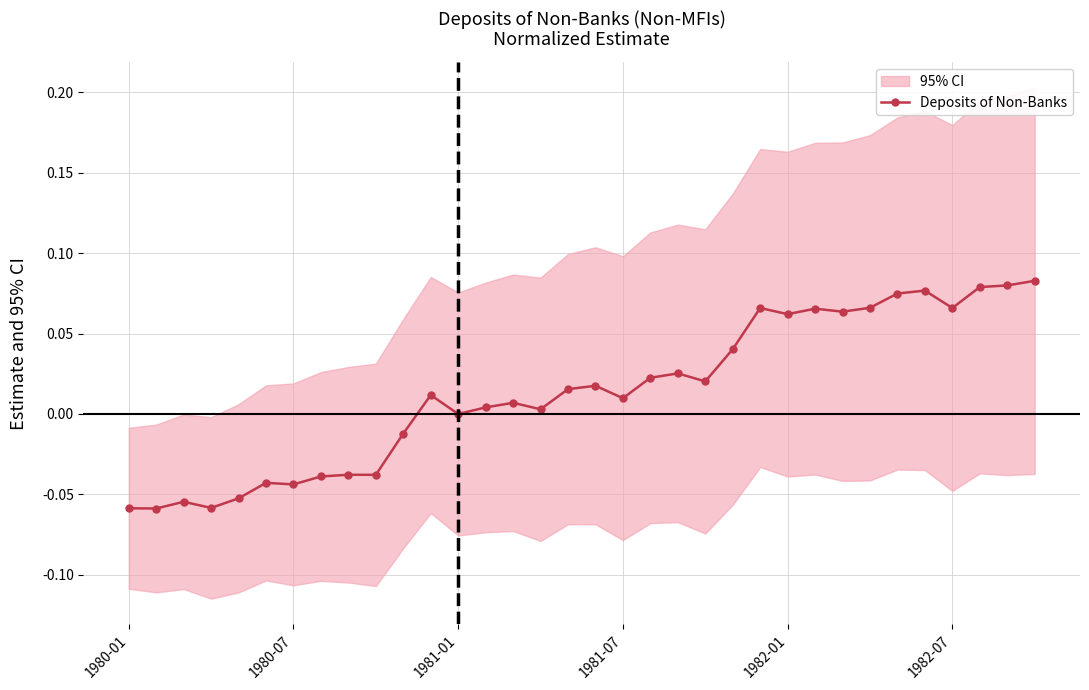

True or false: Deposits of Non-Banks has more than 2 points higher than both neighbors.

True